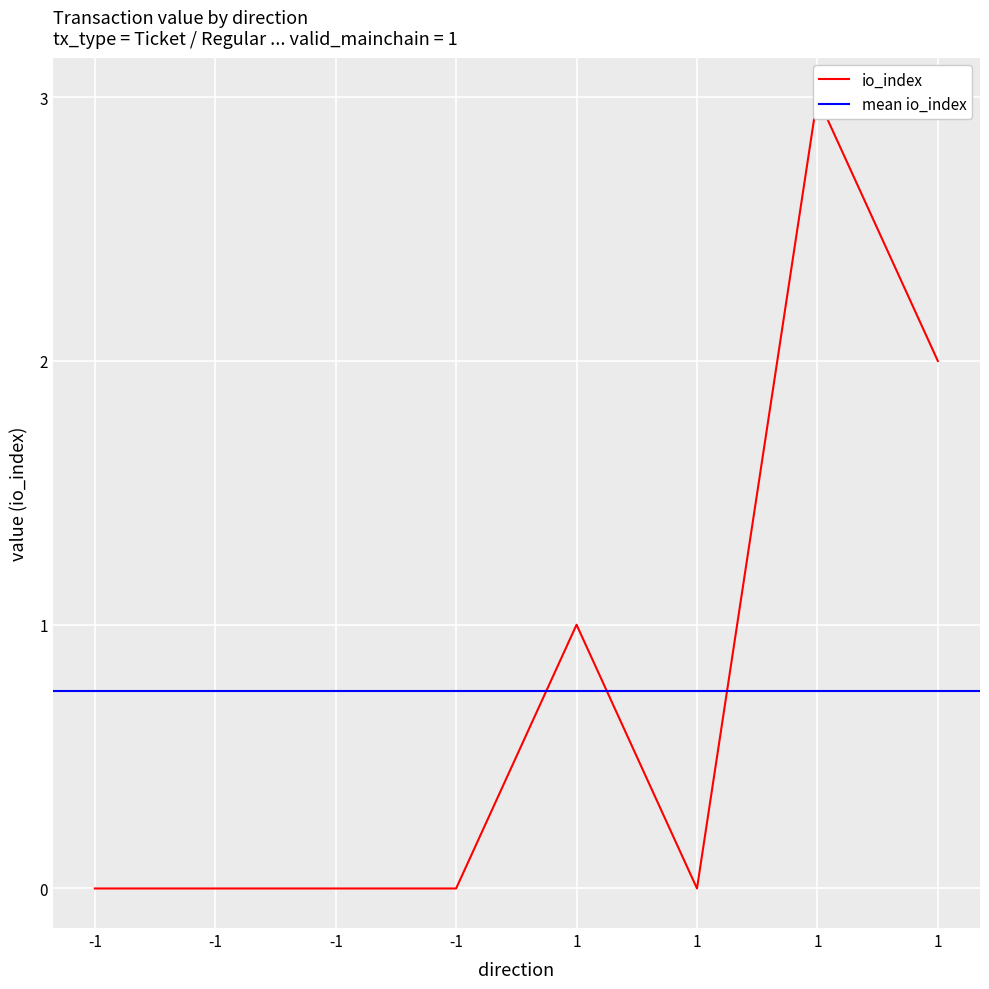

Between -1 and -1, which is larger?

-1